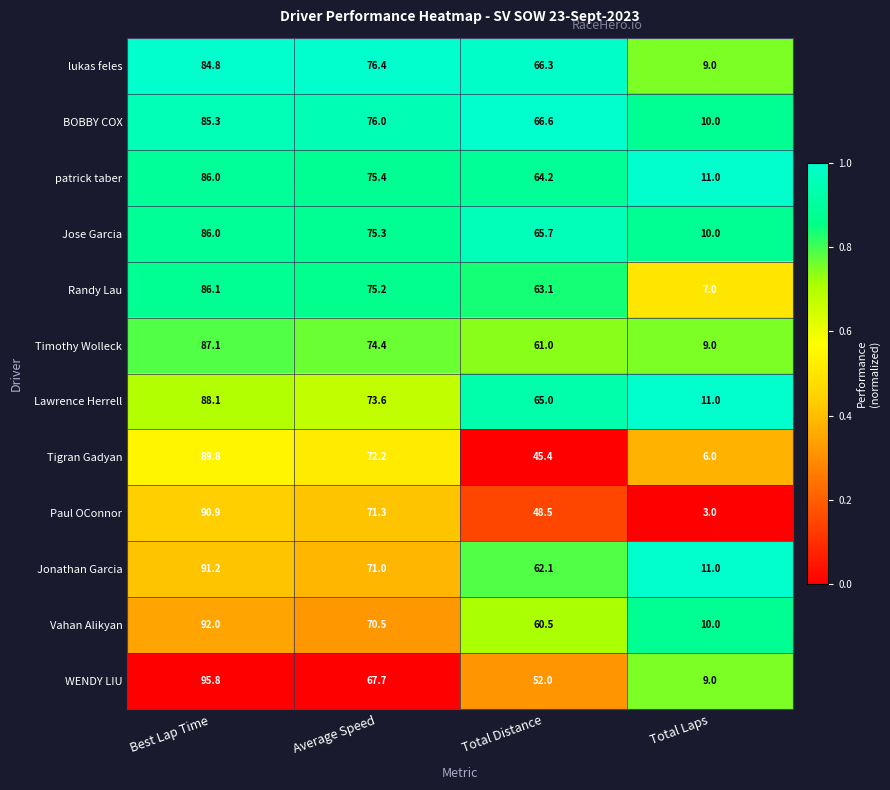

At which label does Vahan Alikyan first exceed 70?

Best Lap Time